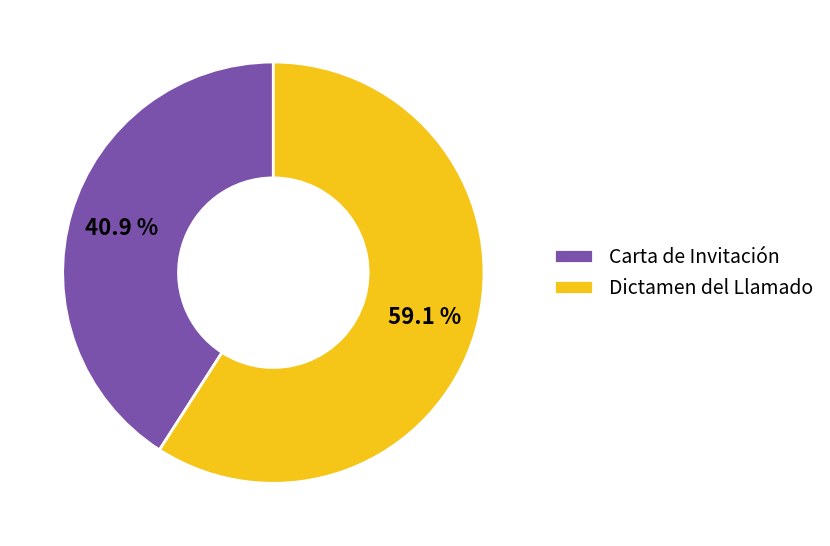

To the nearest percent, what is the combined percentage of Dictamen del Llamado and Carta de Invitación?

100%